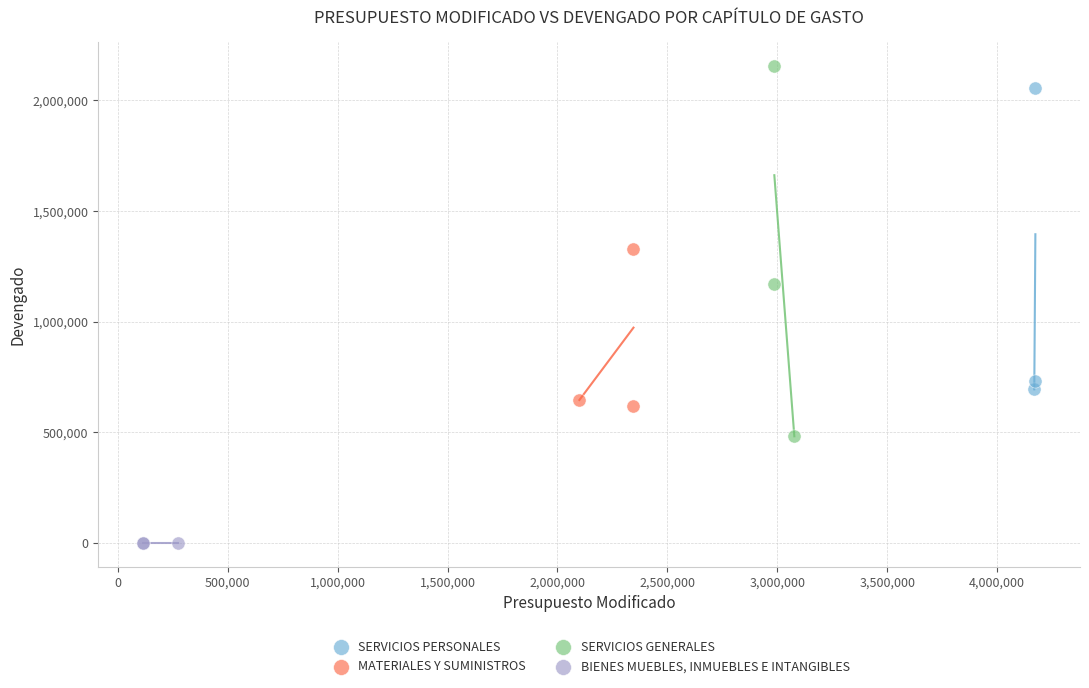

Which series contains the highest Y value?

SERVICIOS GENERALES